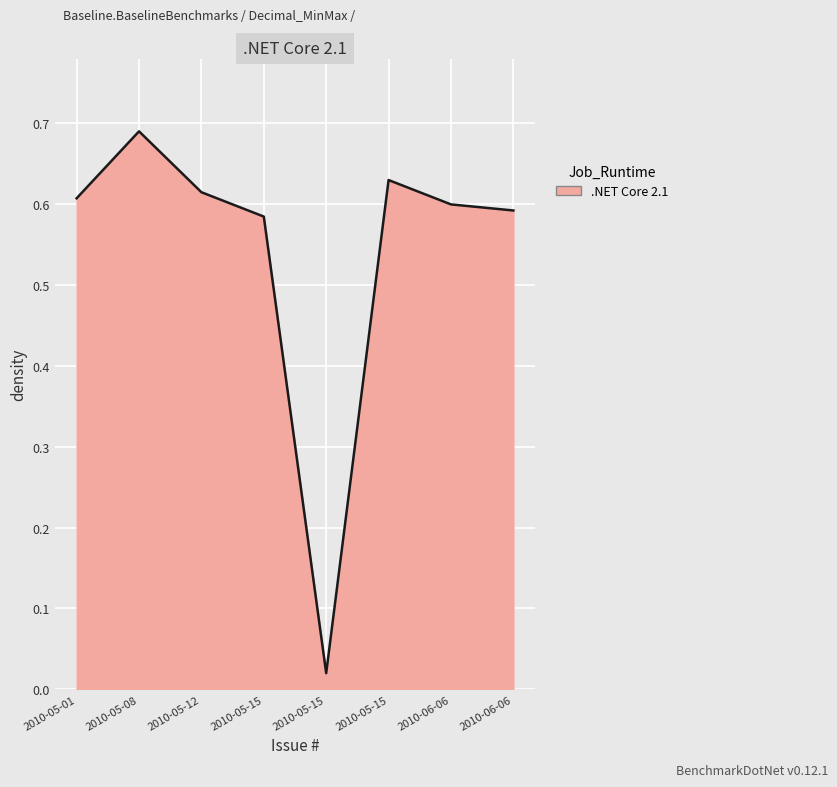

How many distinct data groups are displayed?

1